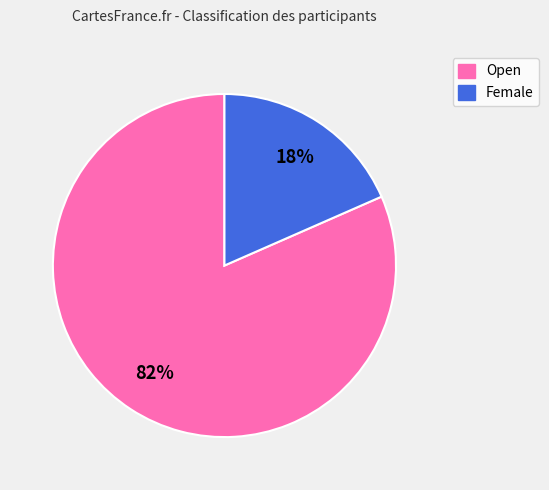

To the nearest percent, what is the combined percentage of Open and Female?

100%